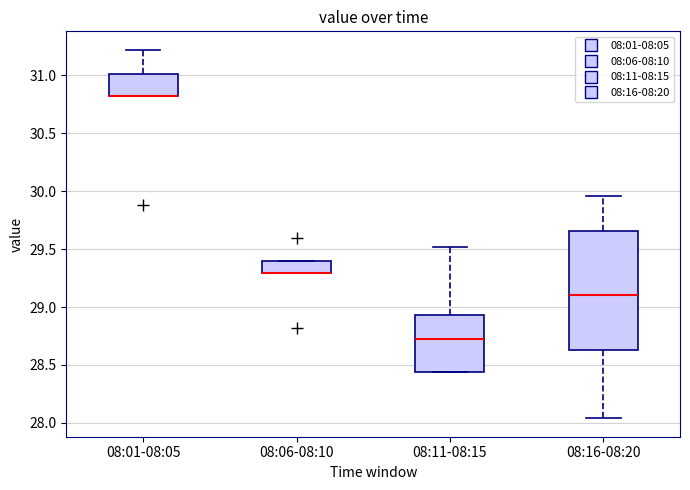

Reading left to right, transcribe this box plot: for each box, give where its median line is, the range the box spans, and where its two whiskers end, as read against the y-axis. The values are not printed on the chart, so give them approximately, as read against the axis.

08:01-08:05: median 30.80 (drawn on the box's lower edge), box 30.80 to 31.00, whiskers 30.80 to 31.20
08:06-08:10: median 29.30 (drawn on the box's lower edge), box 29.30 to 29.40, whiskers 29.30 to 29.40
08:11-08:15: median 28.70, box 28.45 to 28.95, whiskers 28.45 to 29.50
08:16-08:20: median 29.10, box 28.65 to 29.65, whiskers 28.05 to 29.95